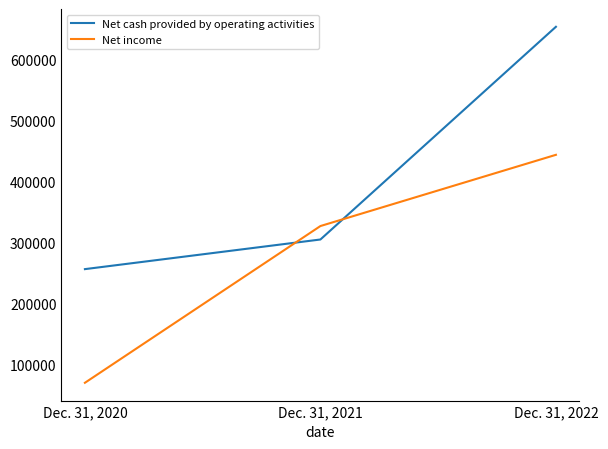

At which label is Net cash provided by operating activities closest to 455279?

Dec. 31, 2021